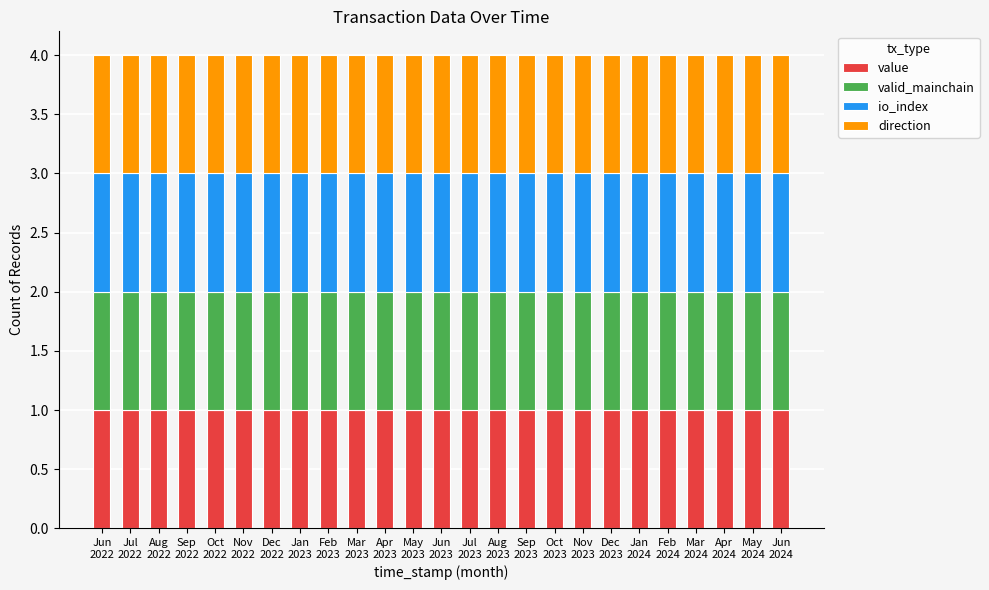

What are all the series names shown in the legend?

value, valid_mainchain, io_index, direction